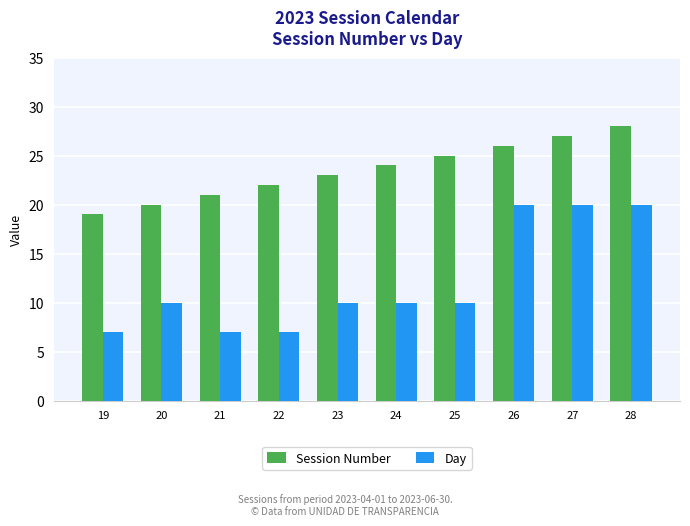

What is the sum of all Session Number values?

235